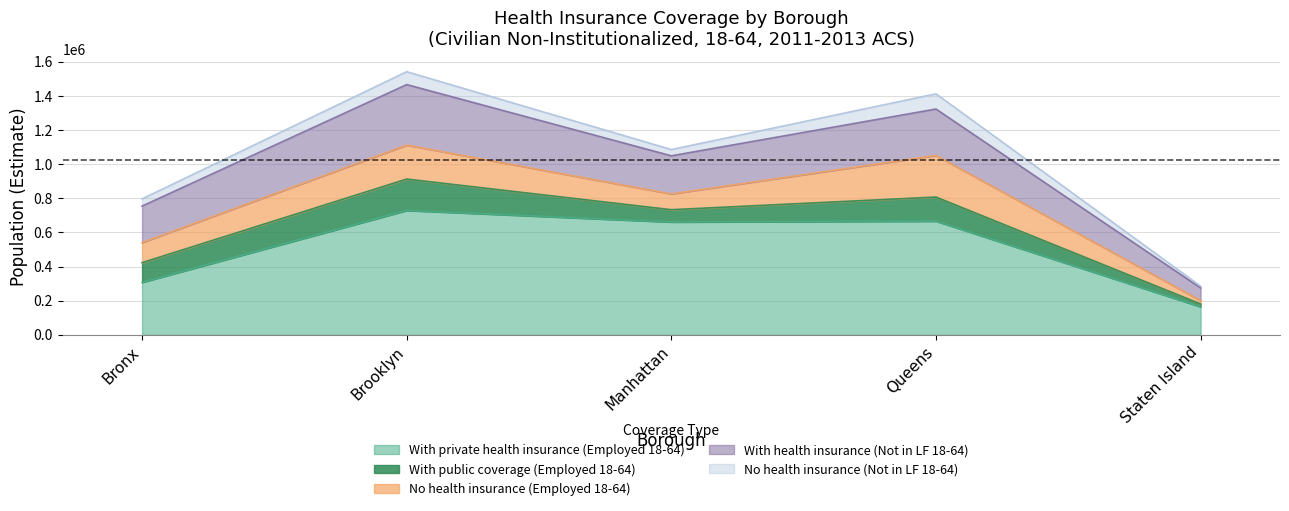

Where is No health insurance (Not in LF 18-64) nearest to the value 49865?

Bronx